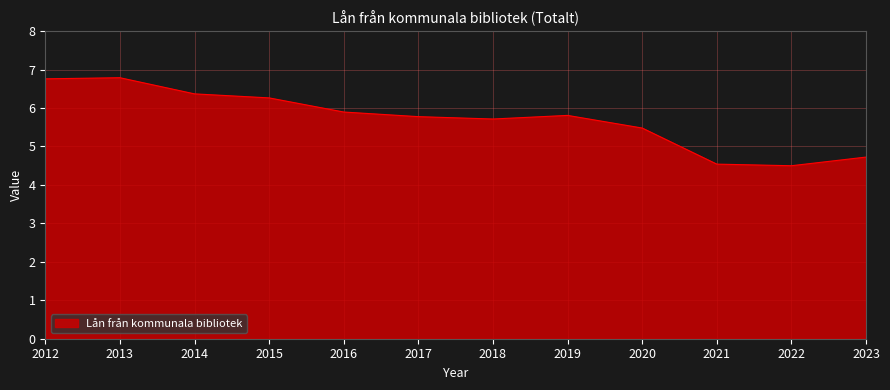

The chart shows a value of 3.3 at 2019. True or false?

False